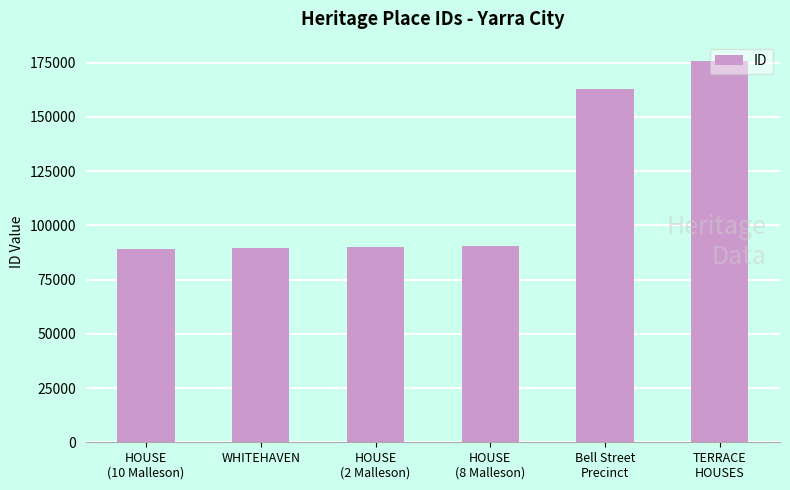

What is the change in value from HOUSE
(10 Malleson) to HOUSE
(8 Malleson)?

+1592